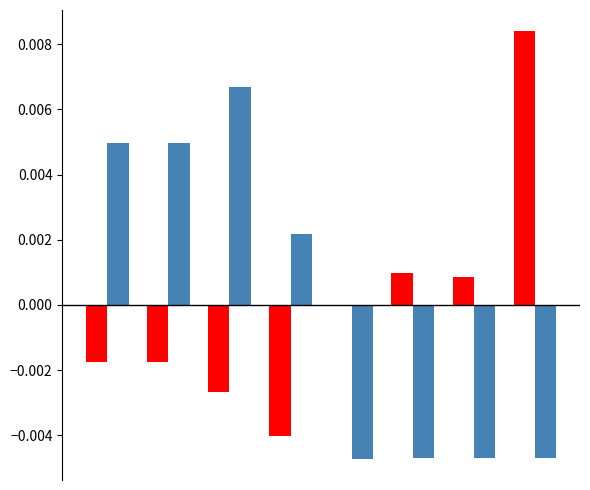

Count the number of categories in the chart.

8